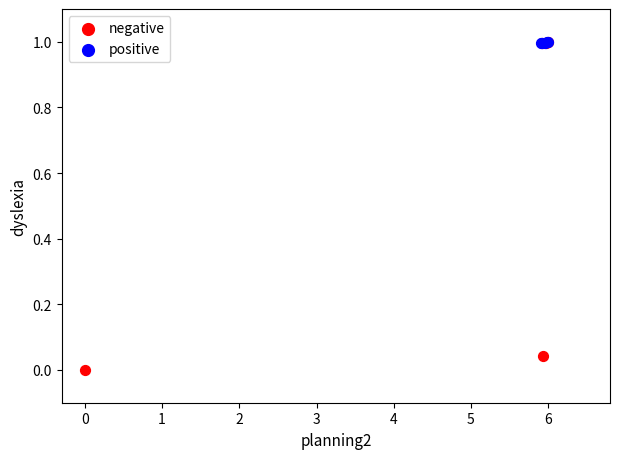

Which series has the largest Y range (max minus min)?

negative